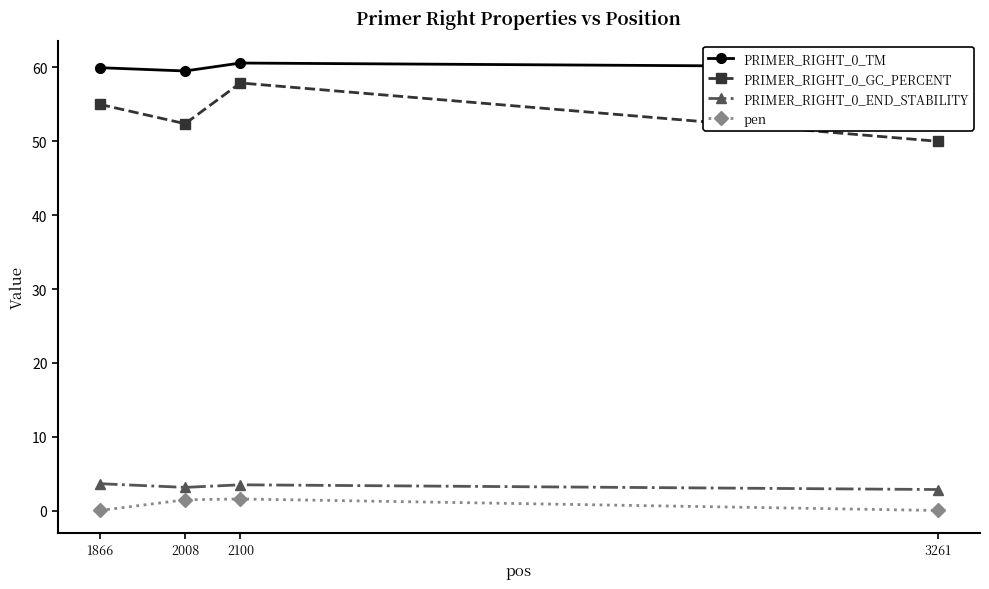

How many categories are shown in the chart?

4